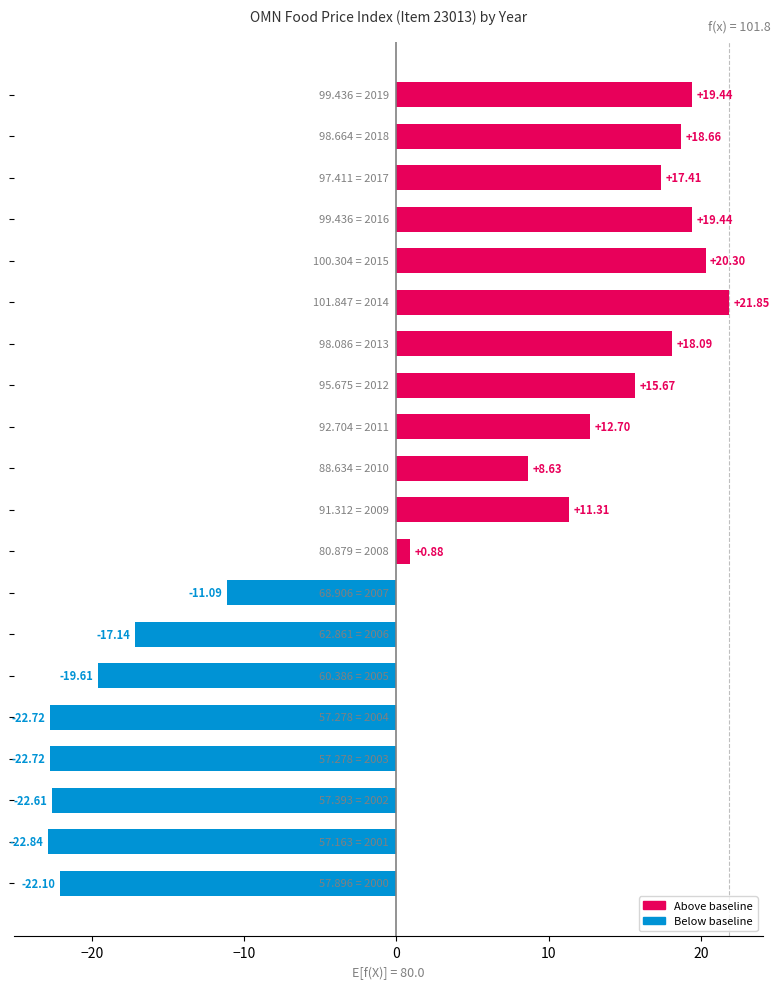

What is the difference between the maximum and minimum values?

44.7